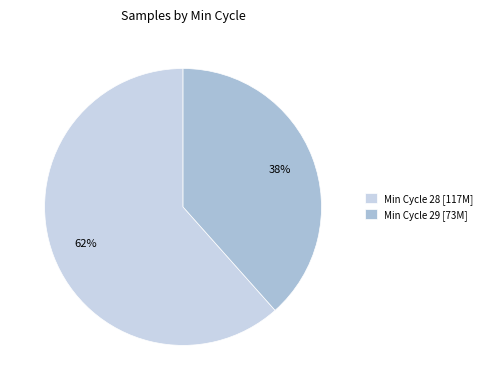

Which slice is the largest?

Min Cycle 28 [117M]